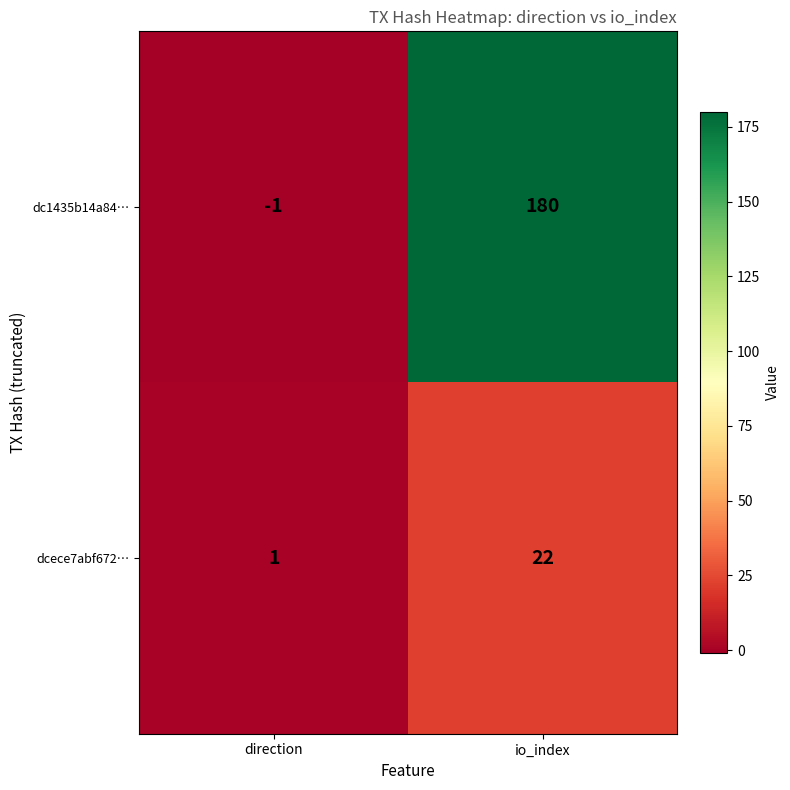

The value of dc1435b14a84… at io_index is 306. True or false?

False